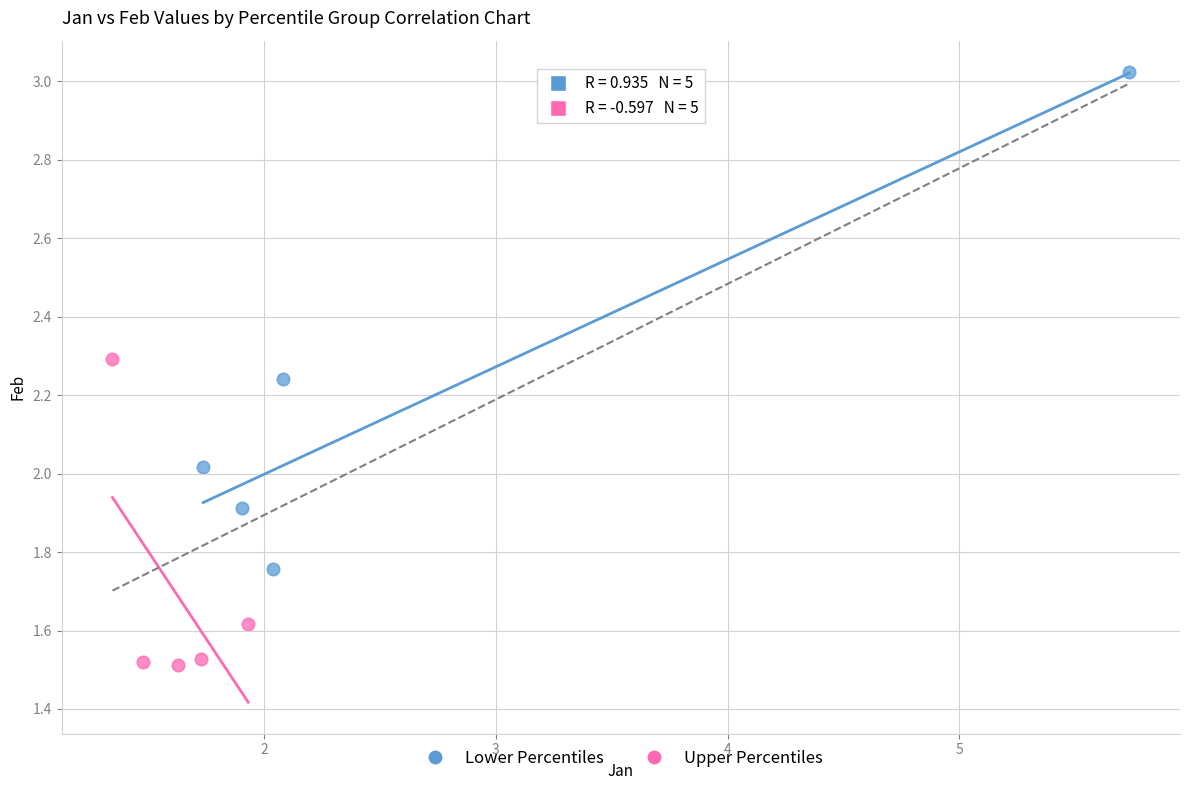

Which series contains the lowest Y value?

Upper Percentiles